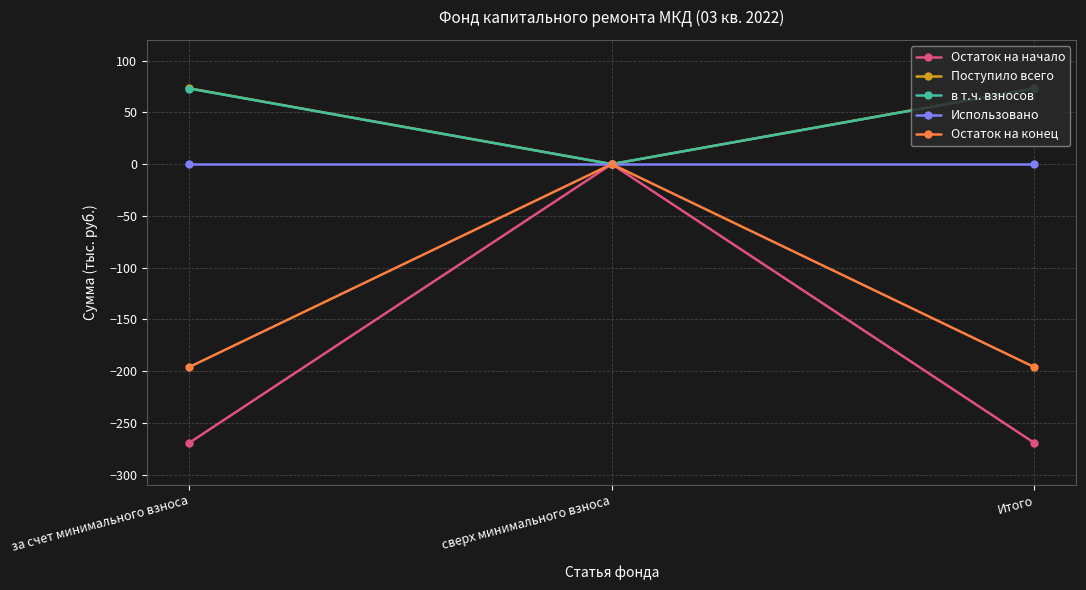

What is the greatest value displayed?

73.2